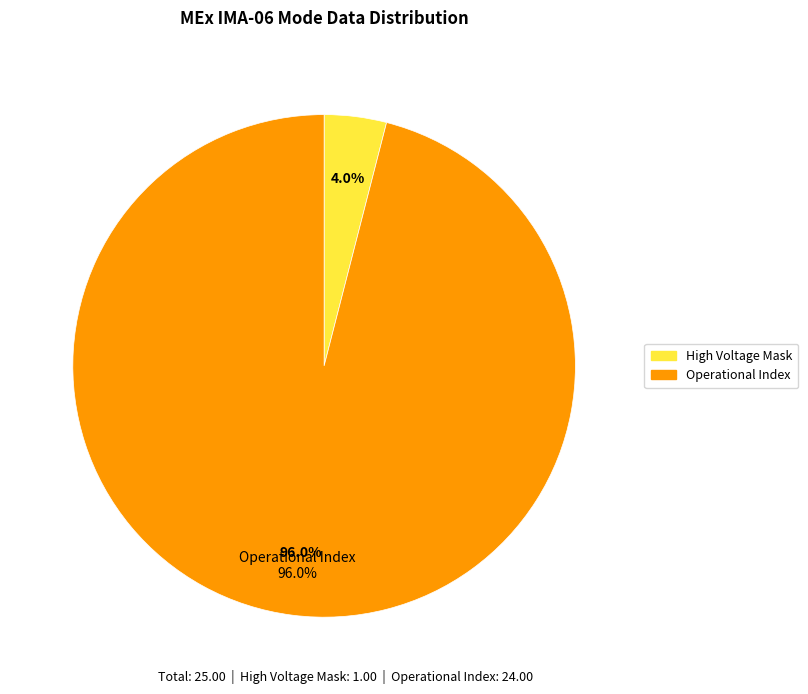

What portion of the pie excludes Azimuth Sum Mode?

100.0%